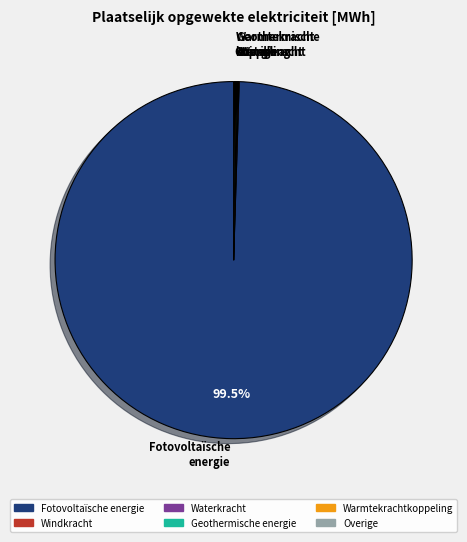

Does any single category account for the majority?

Yes